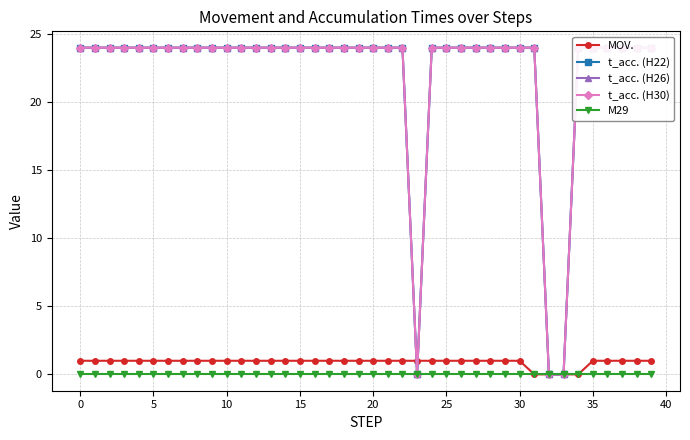

Is the value of MOV. at 0 greater than the value of M29 at 20?

Yes